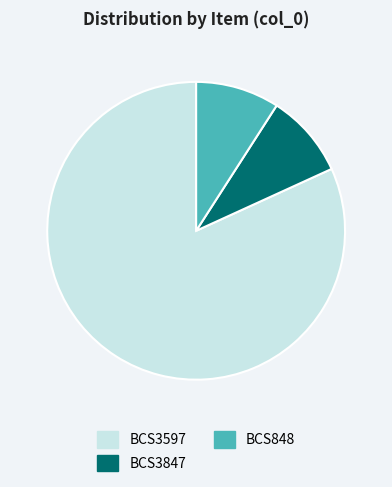

Does any single category account for the majority?

Yes